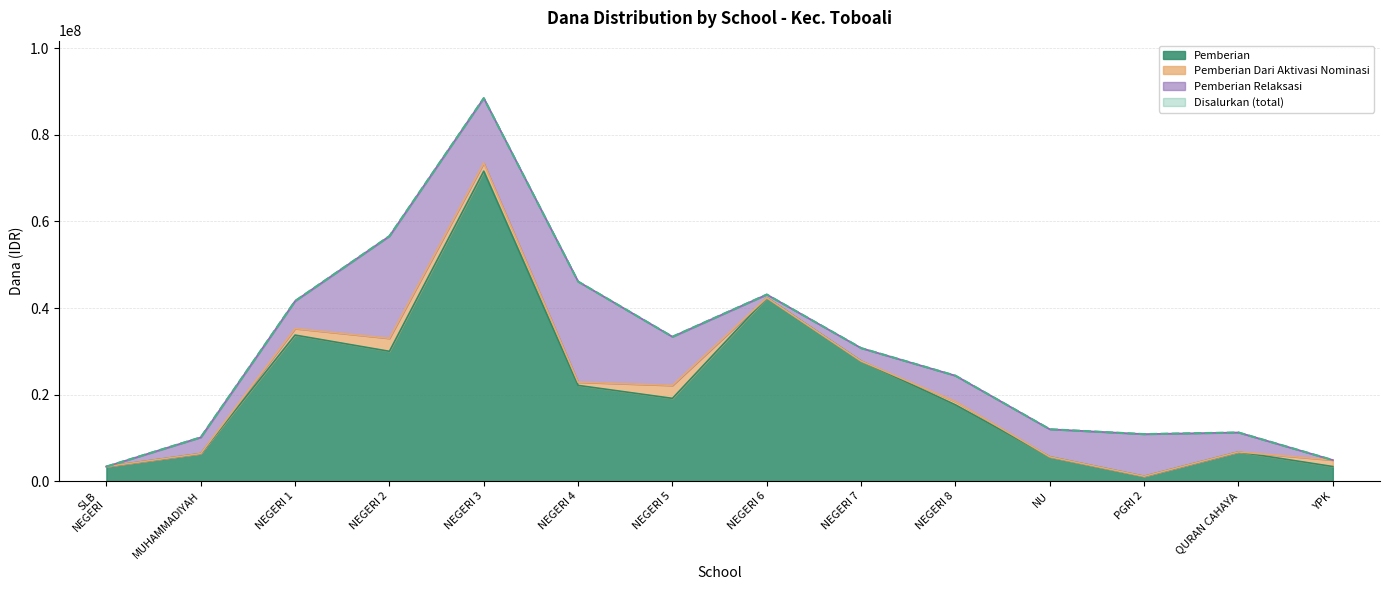

What is the average value of the Pemberian series?

20785714